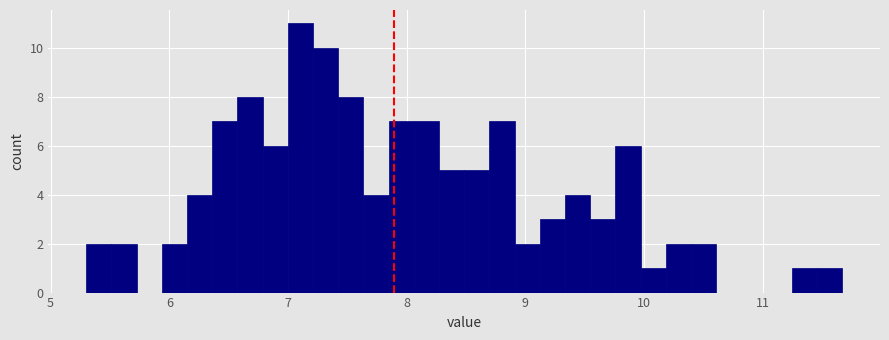

Around what value on the x-axis is the tallest bar? Give the approximate position of its centre, as read against the axis.

7.1